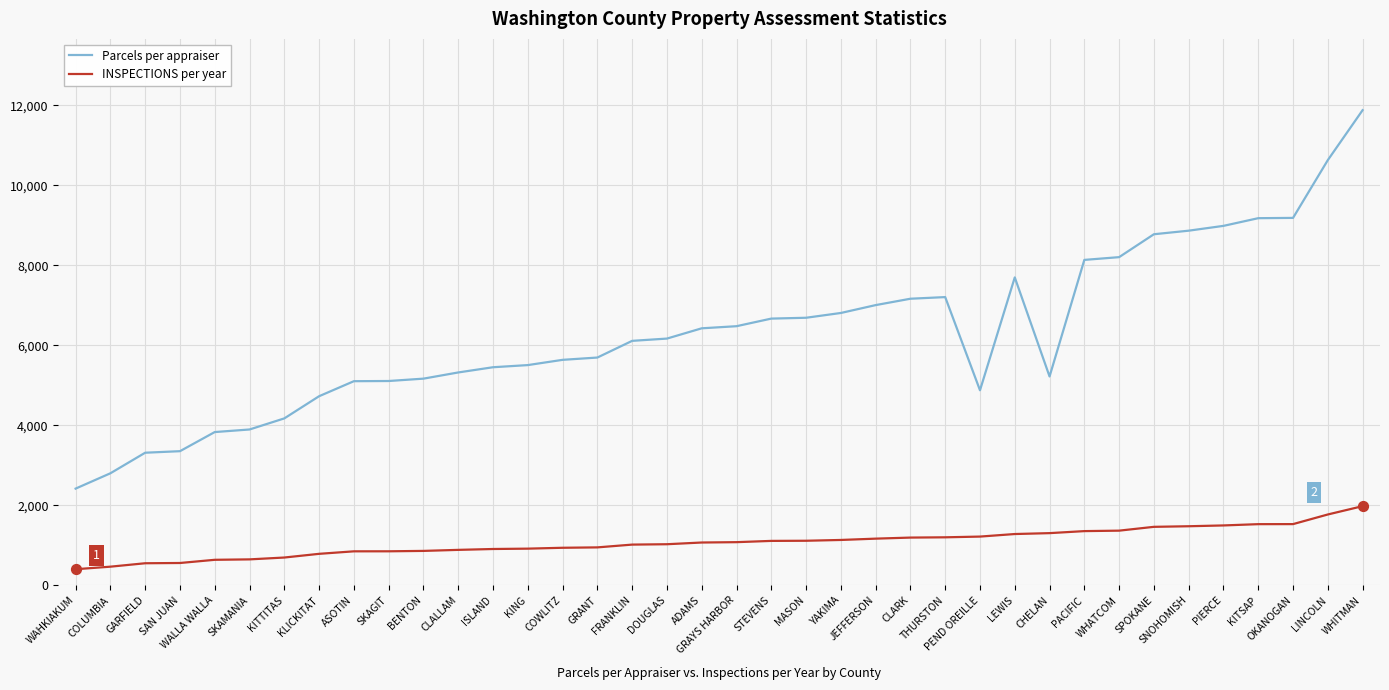

What is the total value across all series at WAHKIAKUM?

2822.0